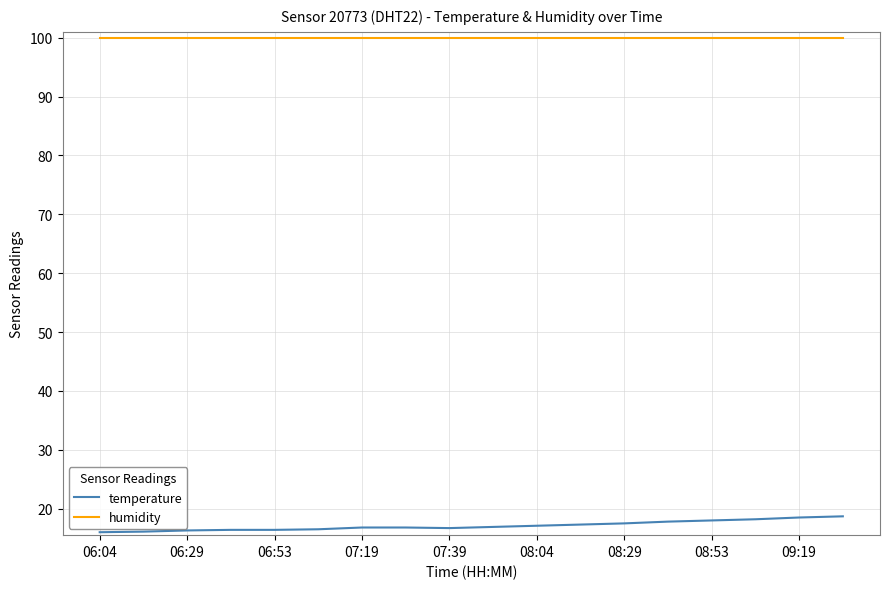

What is the maximum value shown in the chart?

99.9